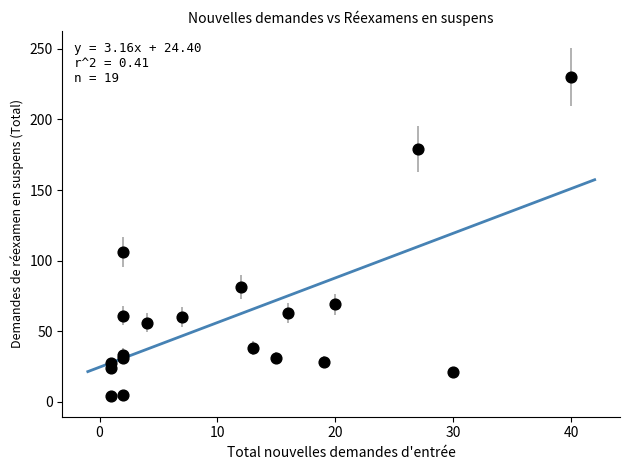

What Y value in the scatter plot is closest to 117?

106